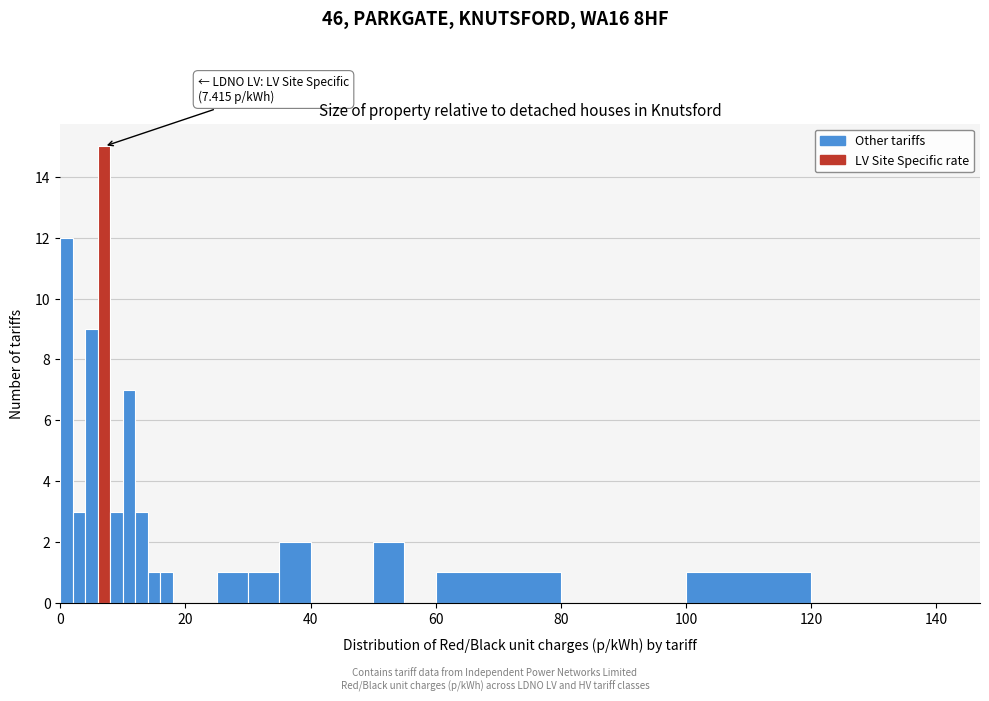

Around what value on the x-axis is the tallest bar? Give the approximate position of its centre, as read against the axis.

8